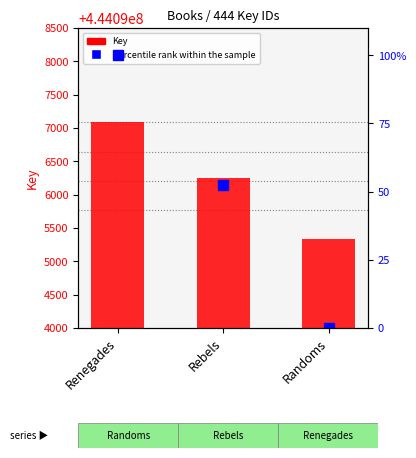

Is the value of percentile rank within the sample at Rebels greater than the value of Key at Rebels?

No